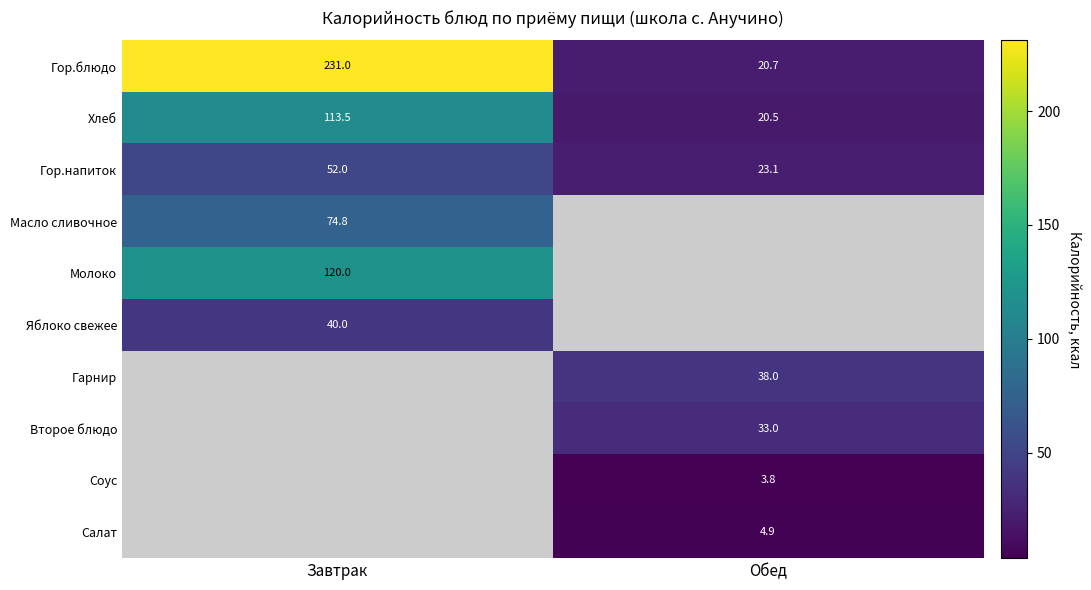

True or false: Яблоко свежее has a value of 40.0 at Завтрак.

True